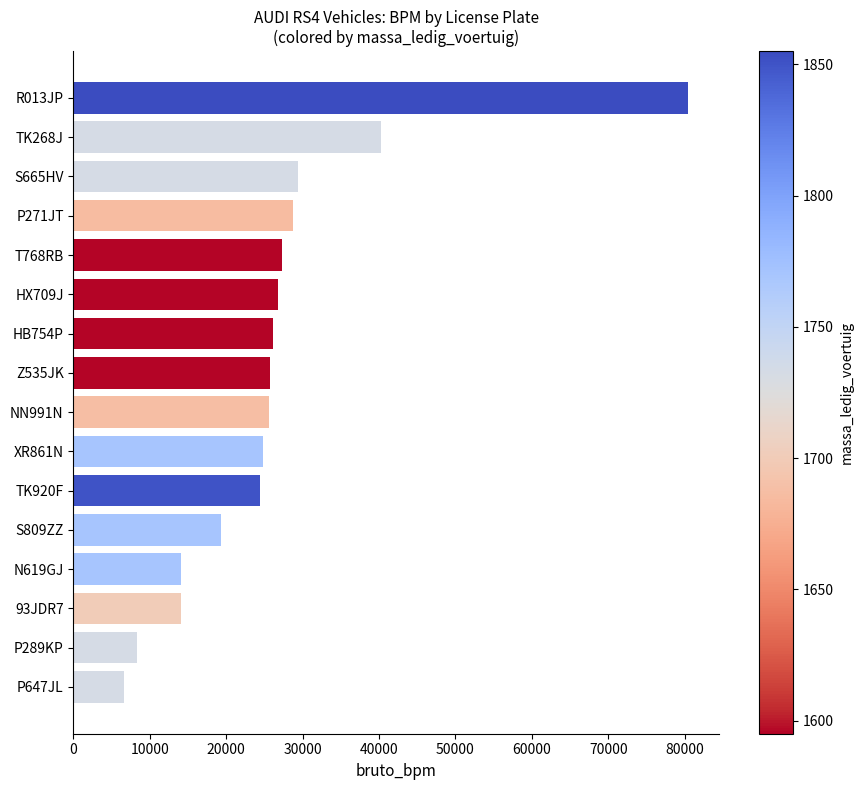

Which has a higher value, P289KP or HX709J?

HX709J